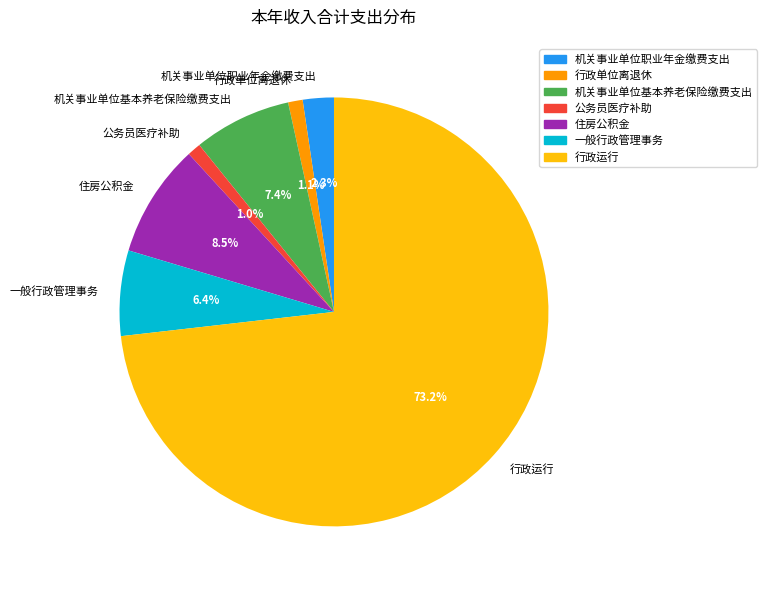

Approximately how many times larger is the value at 机关事业单位职业年金缴费支出 compared to 一般行政管理事务?

0.4